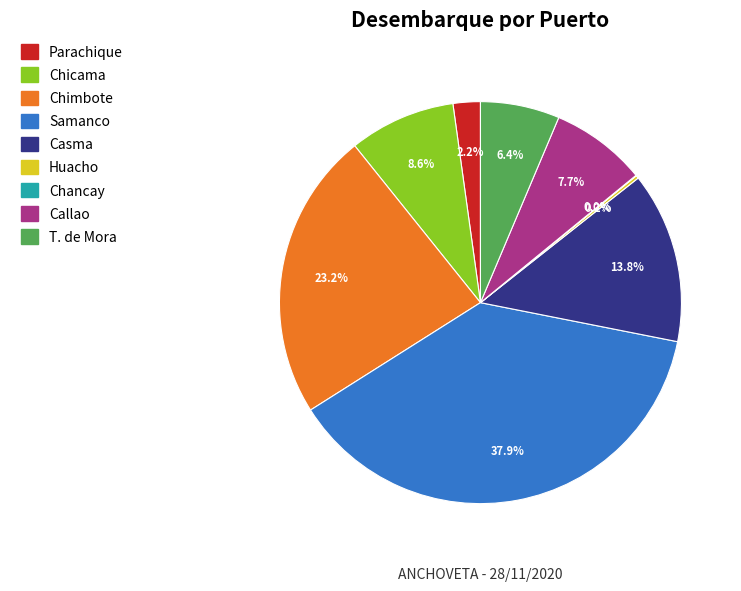

Which slice is the largest?

Samanco